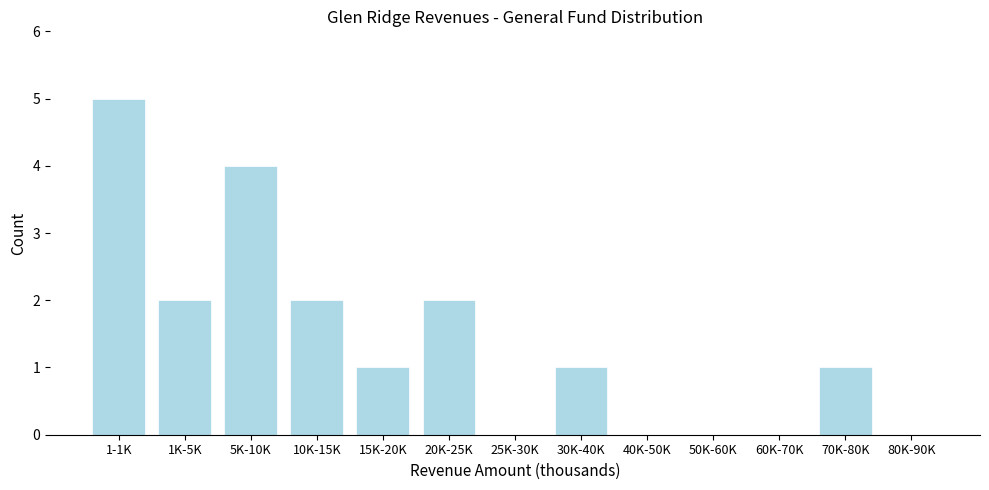

Reading left to right, transcribe all the data shown in this chart.

1-1K=5	1K-5K=2	5K-10K=4	10K-15K=2	15K-20K=1	20K-25K=2	25K-30K=0	30K-40K=1	40K-50K=0	50K-60K=0	60K-70K=0	70K-80K=1	80K-90K=0